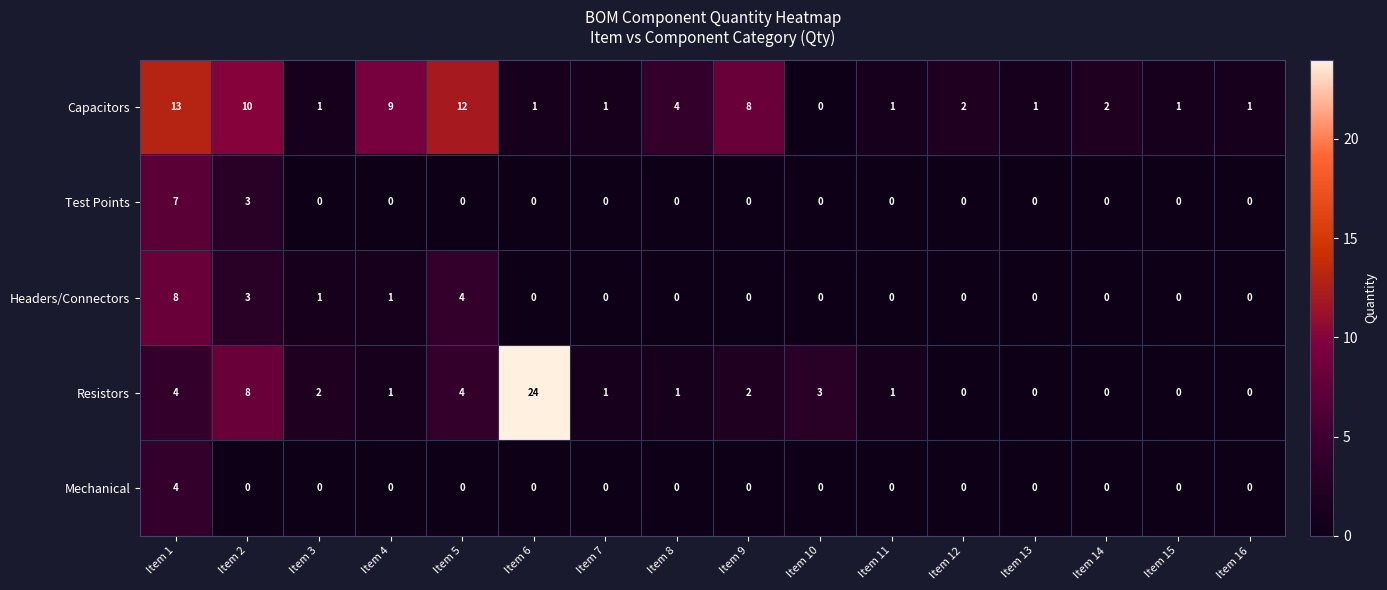

What is the maximum value for Headers/Connectors?

8